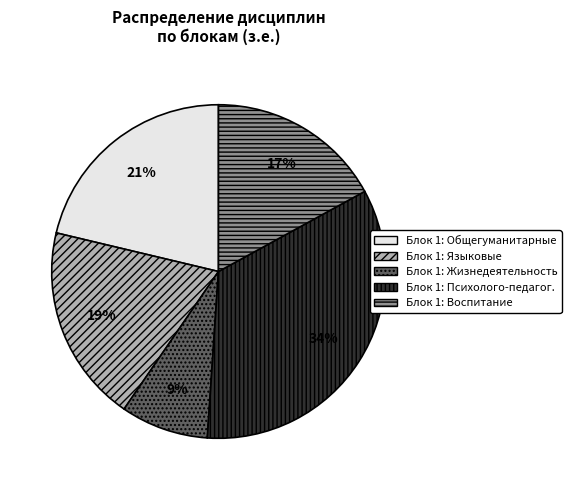

Do Блок 1: Воспитание and Блок 1: Психолого-педагог. together represent more than half of the pie?

Yes